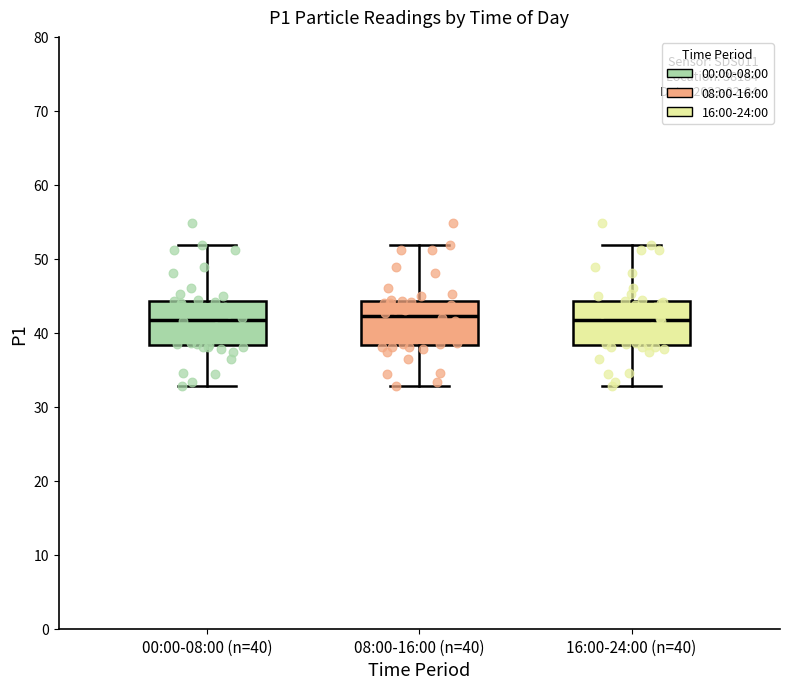

Where does the upper whisker of the box for 16:00-24:00 (n=40) end on the y-axis? The values are not printed on the chart, so give them approximately, as read against the axis.

52